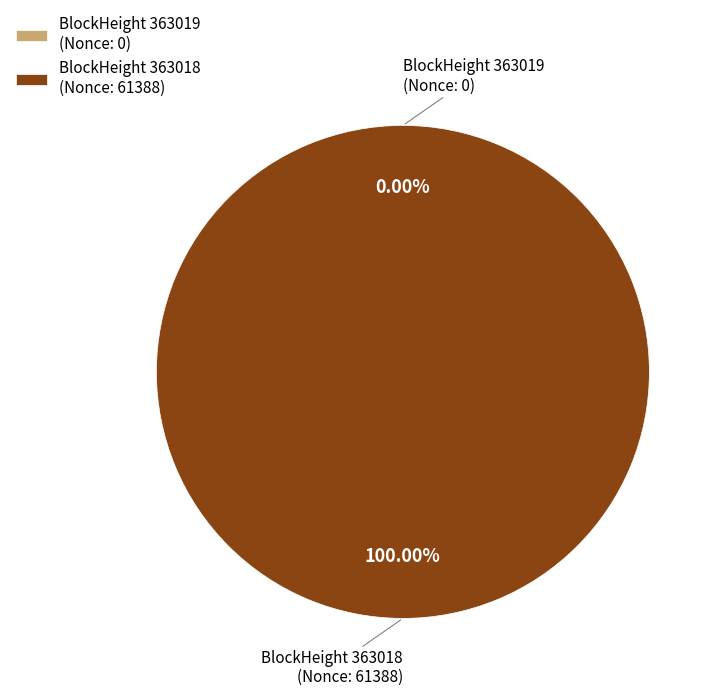

True or false: 363019 accounts for 0% of the total.

True